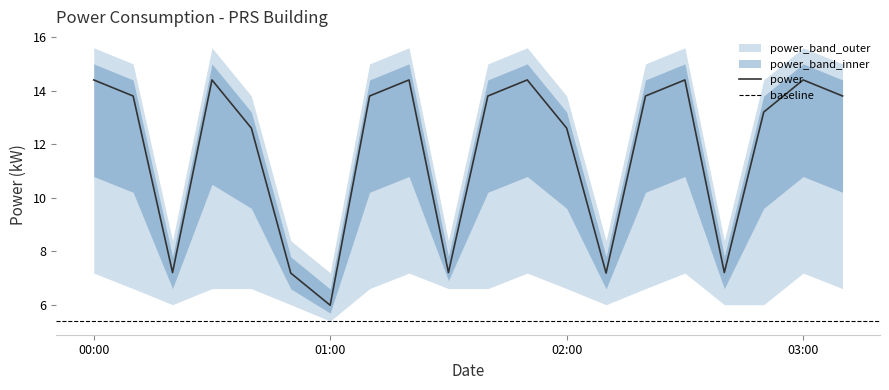

At which label does power reach its peak?

2023-09-18T00:00:00